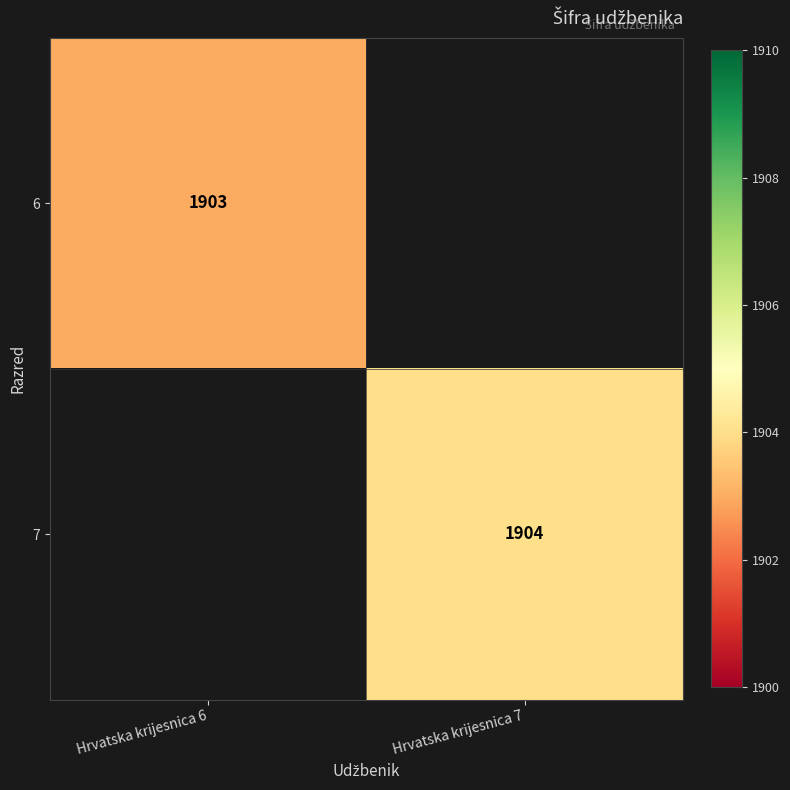

The 7 series shows 1904 at Hrvatska krijesnica 7. True or false?

True